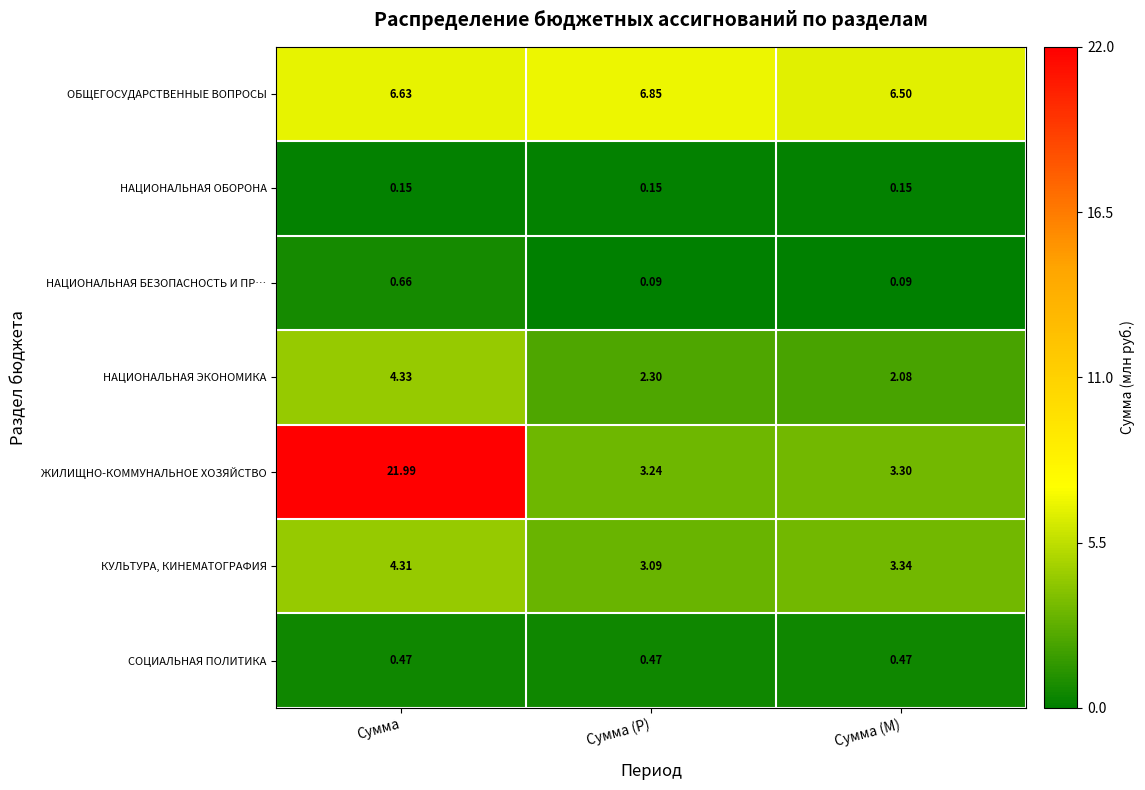

Which series has the widest spread of values?

ЖИЛИЩНО-КОММУНАЛЬНОЕ ХОЗЯЙСТВО